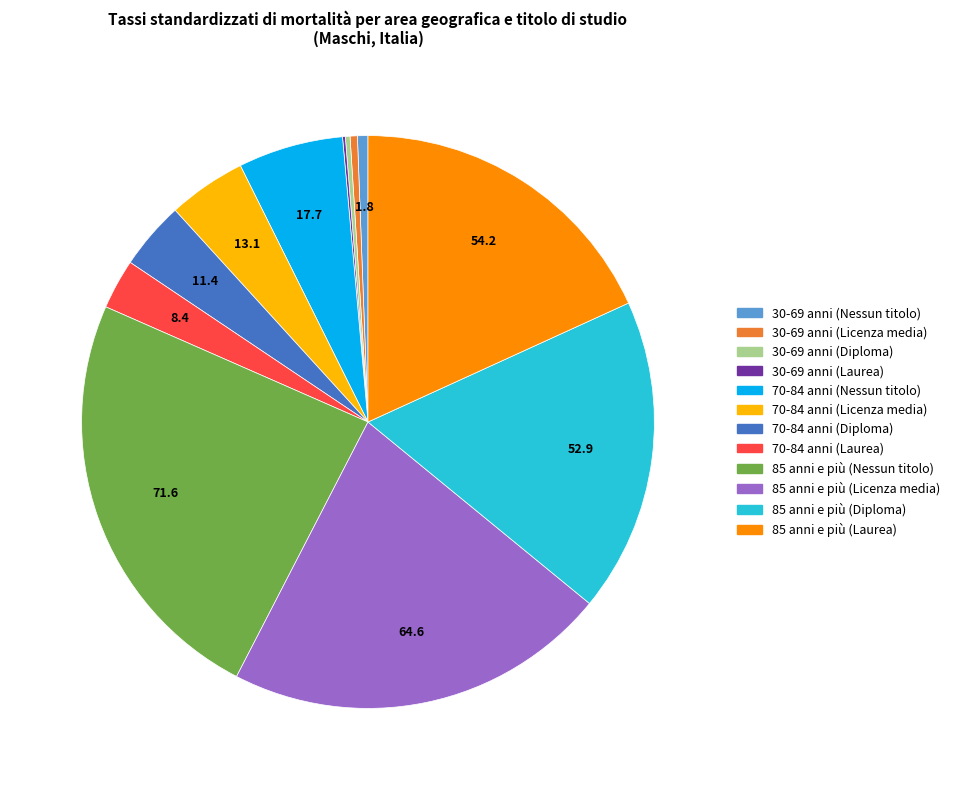

Is it true that 70-84 anni (Diploma) is 4% of the pie?

True